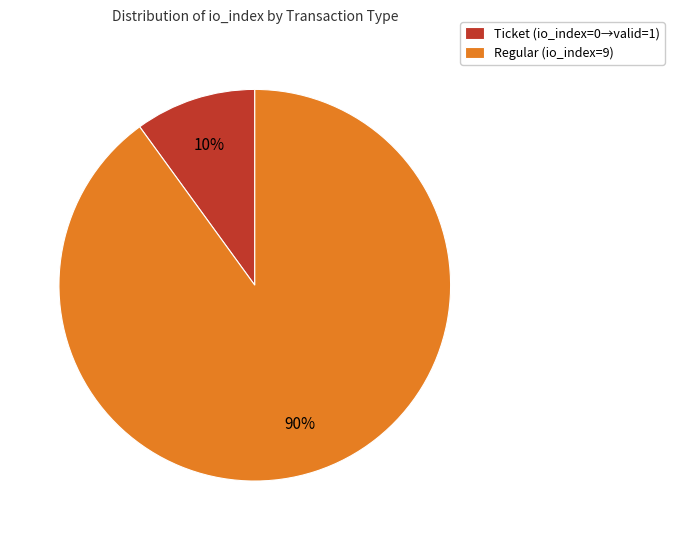

Approximately how many times larger is the value at Regular (io_index=9) compared to Ticket (io_index=0→valid=1)?

9.0